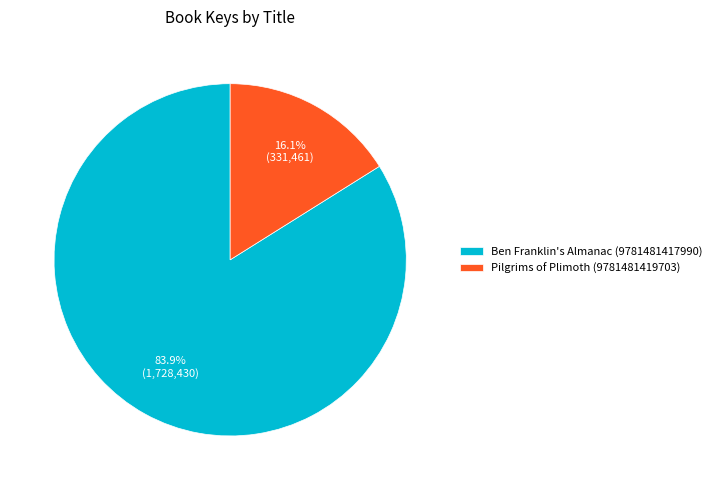

How many slices are in this pie chart?

2